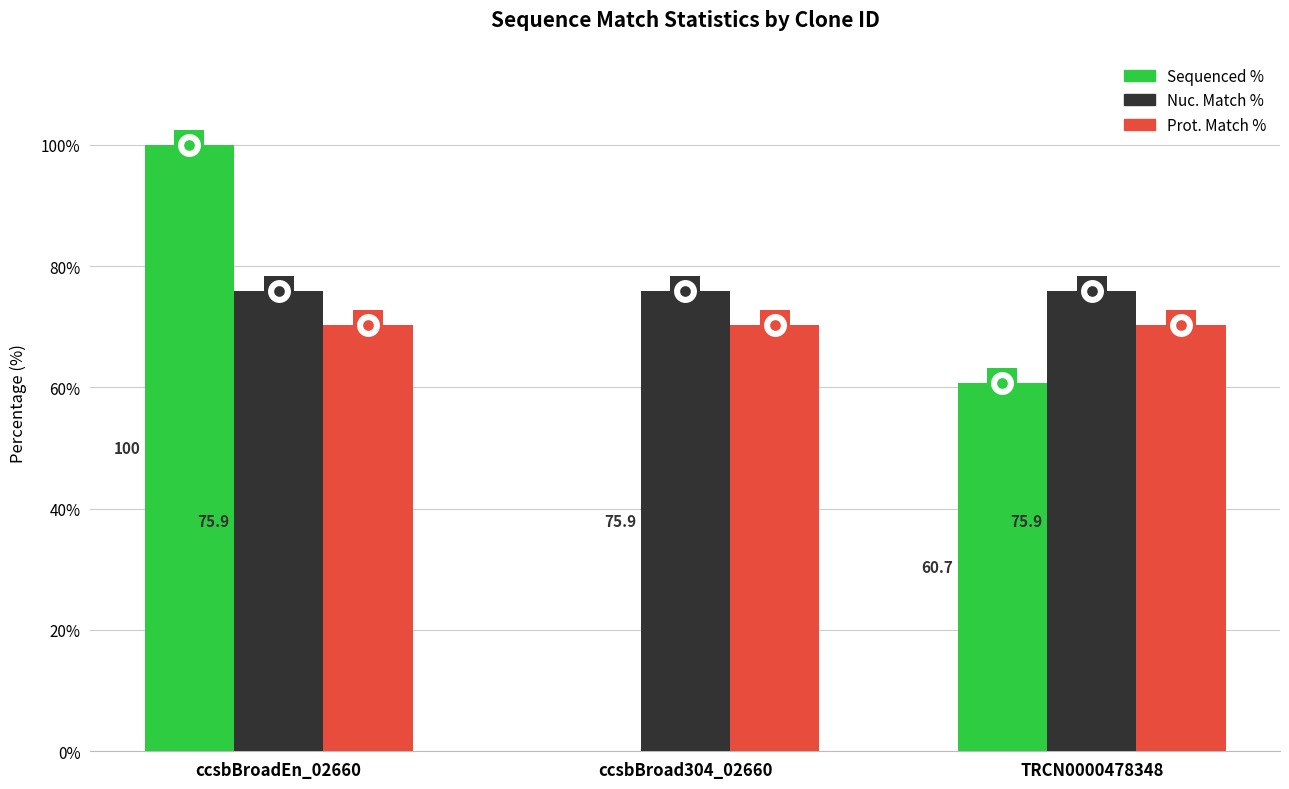

What are all the series names shown in the legend?

Sequenced %, Nuc. Match %, Prot. Match %